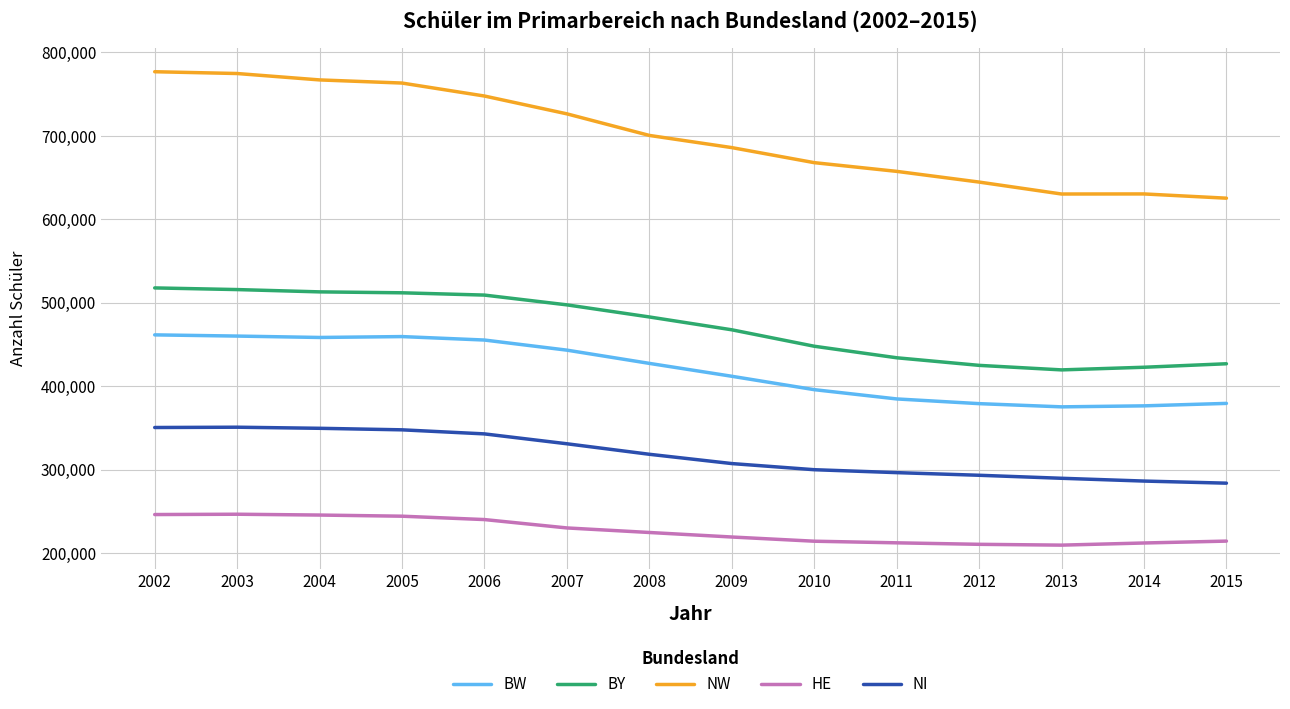

What is the average value of the BY series?

470830